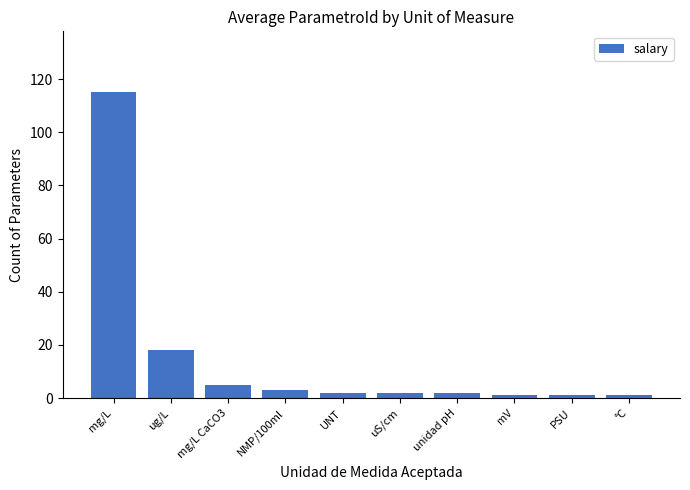

What is the label of the 4th bar from the left?

NMP/100ml